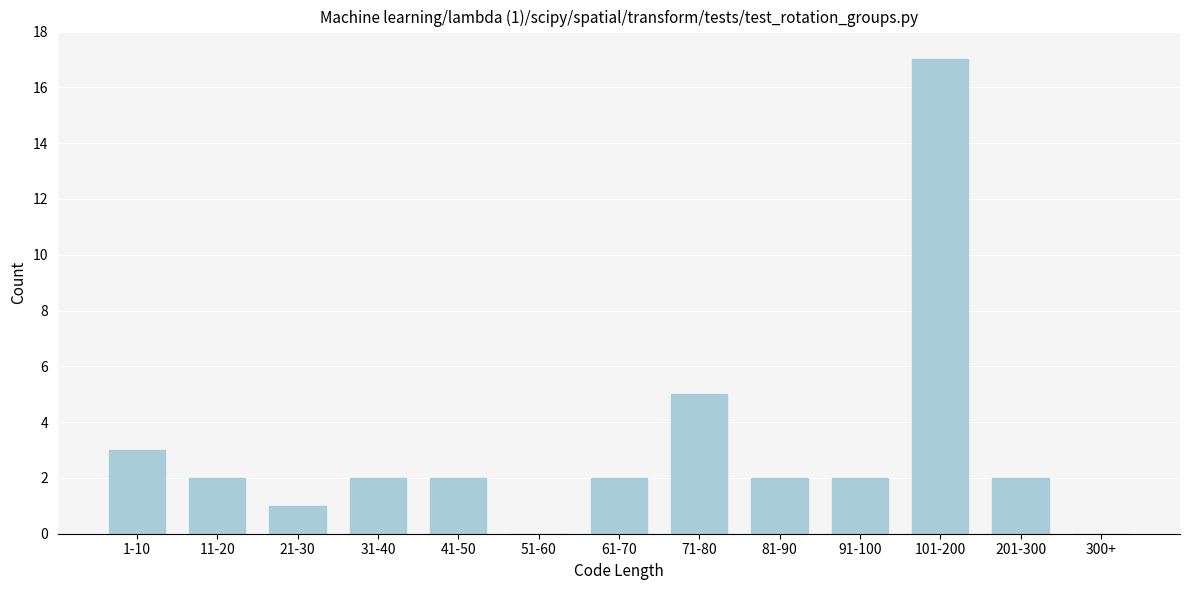

Reading left to right, what are all the values shown in this chart?

1-10=3	11-20=2	21-30=1	31-40=2	41-50=2	51-60=0	61-70=2	71-80=5	81-90=2	91-100=2	101-200=17	201-300=2	300+=0